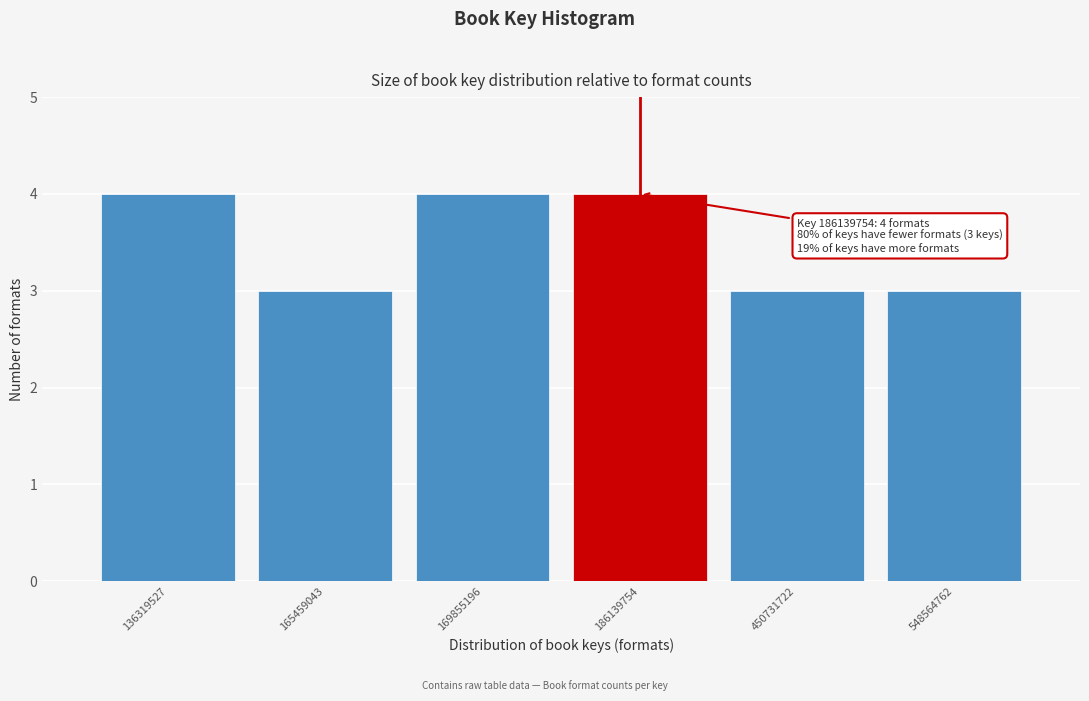

Reading left to right, what are all the values shown in this chart?

4	3	4	4	3	3